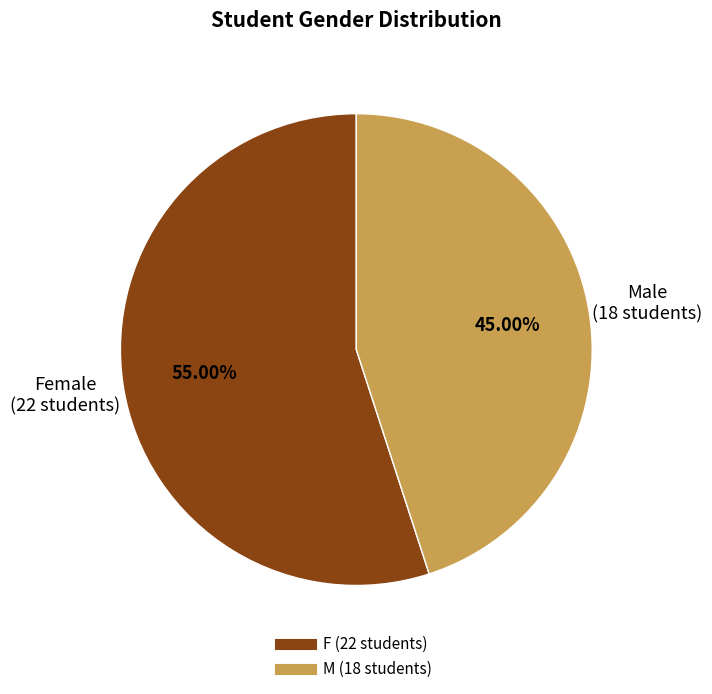

Is there any slice that represents more than half of the pie?

Yes